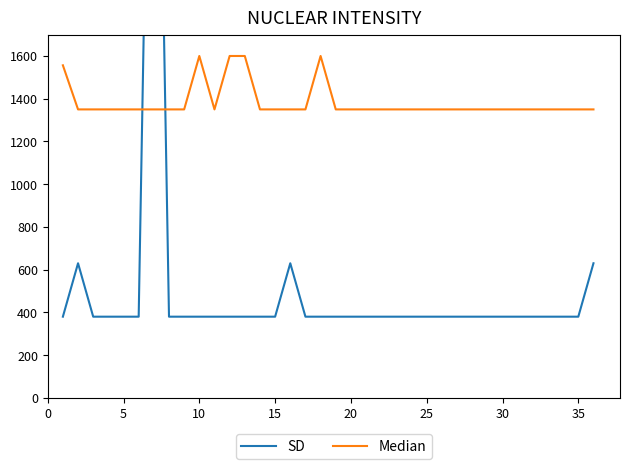

The value of Median at 10 is 2066.0. True or false?

False